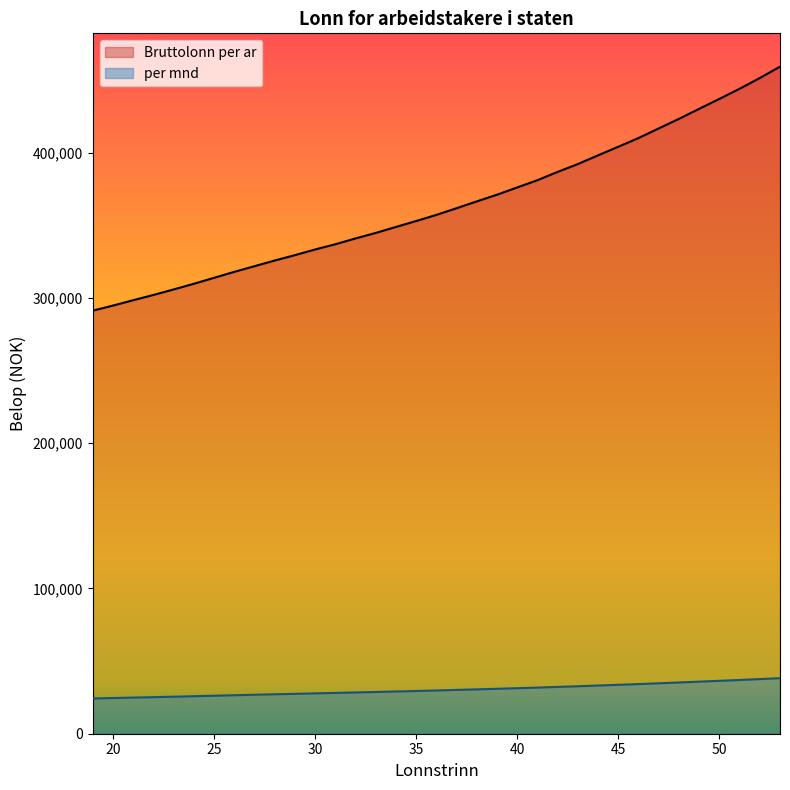

What is the value of the Bruttolonn per ar point at the 26th from the left?

398100.0